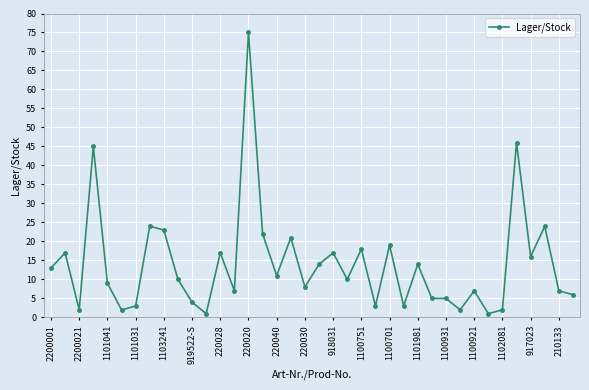

What is the difference between the maximum and minimum values?

74